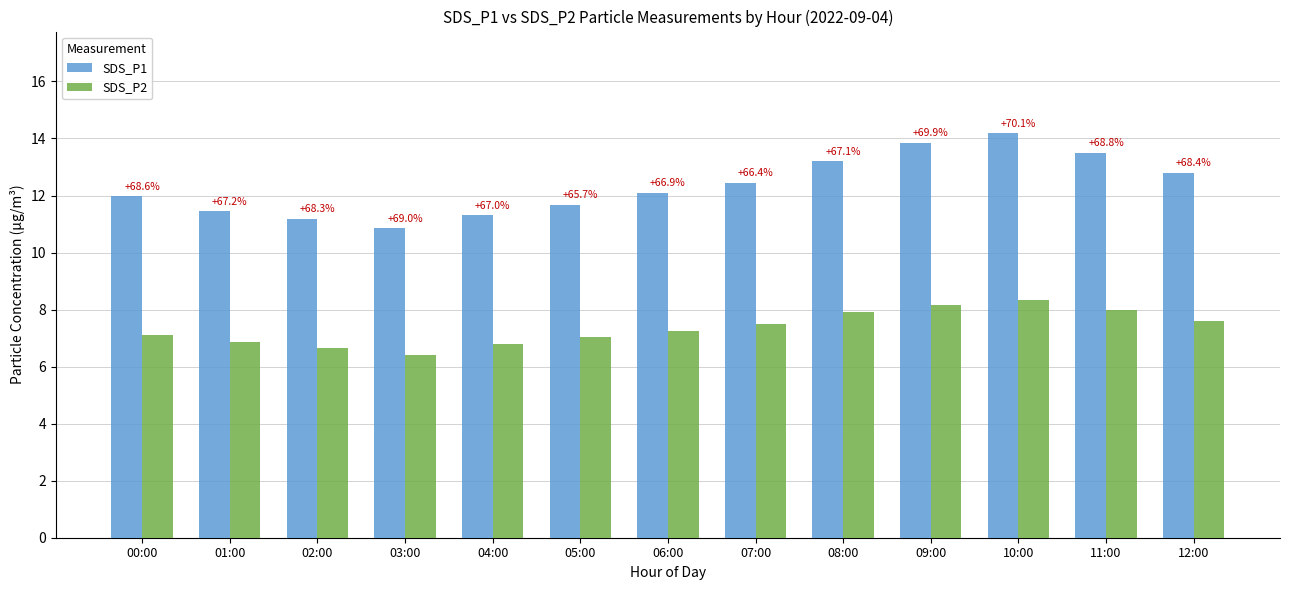

The value of SDS_P1 at 05:00 is 11.7. True or false?

True